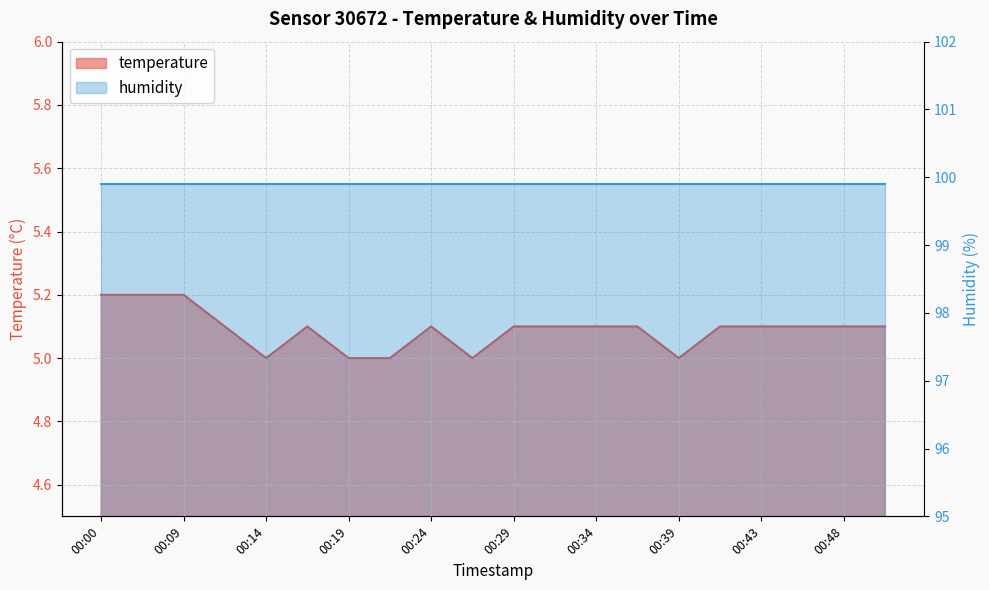

Rank the categories by value from highest to lowest.

00:00, 00:07, 00:09, 00:12, 00:17, 00:24, 00:29, 00:31, 00:34, 00:36, 00:41, 00:43, 00:46, 00:48, 00:51, 00:14, 00:19, 00:22, 00:26, 00:39